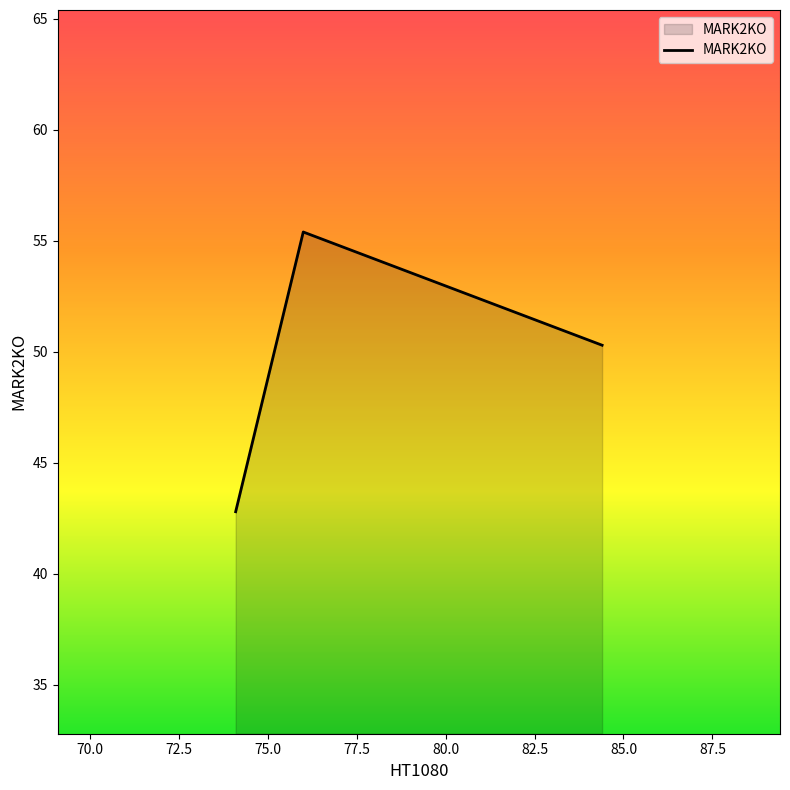

What is the sum of all values?

148.5